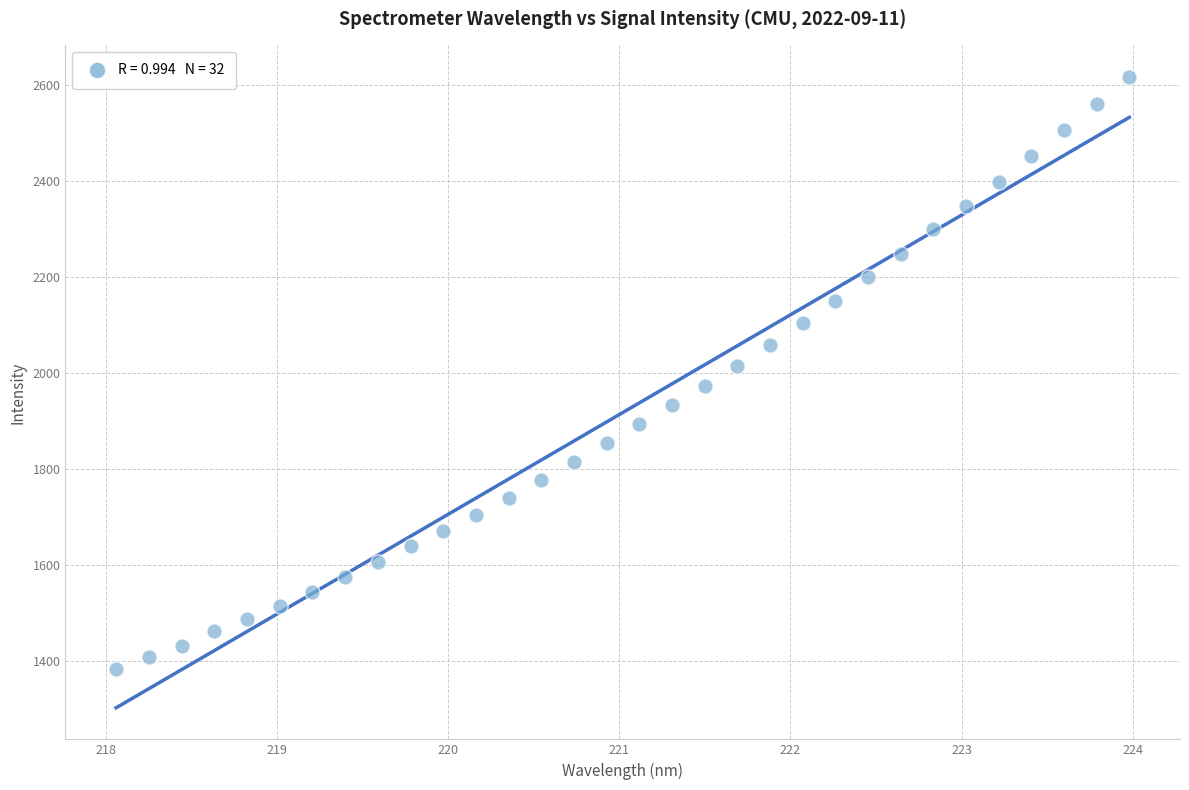

What is the range of Y values (max minus min)?

1235.1